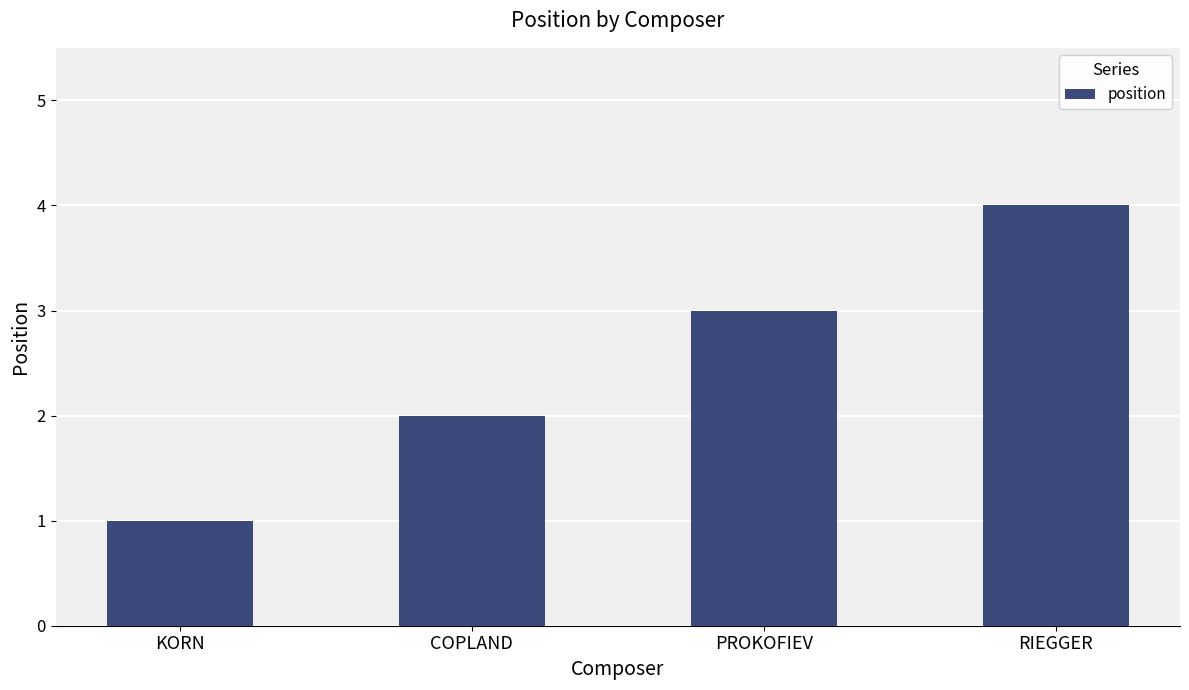

Rank the categories by value from lowest to highest.

KORN, COPLAND, PROKOFIEV, RIEGGER